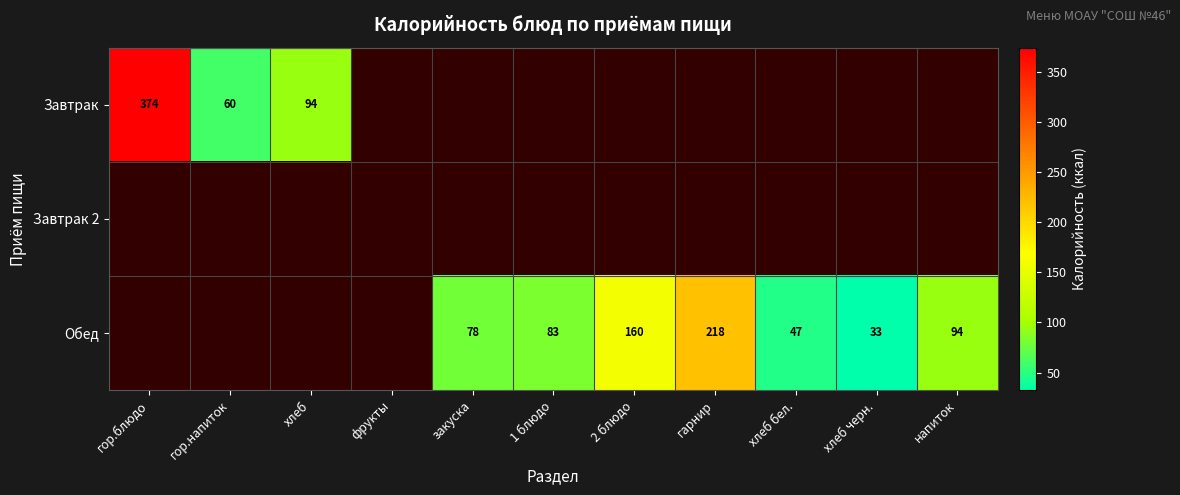

The value of Обед at закуска is 137. True or false?

False